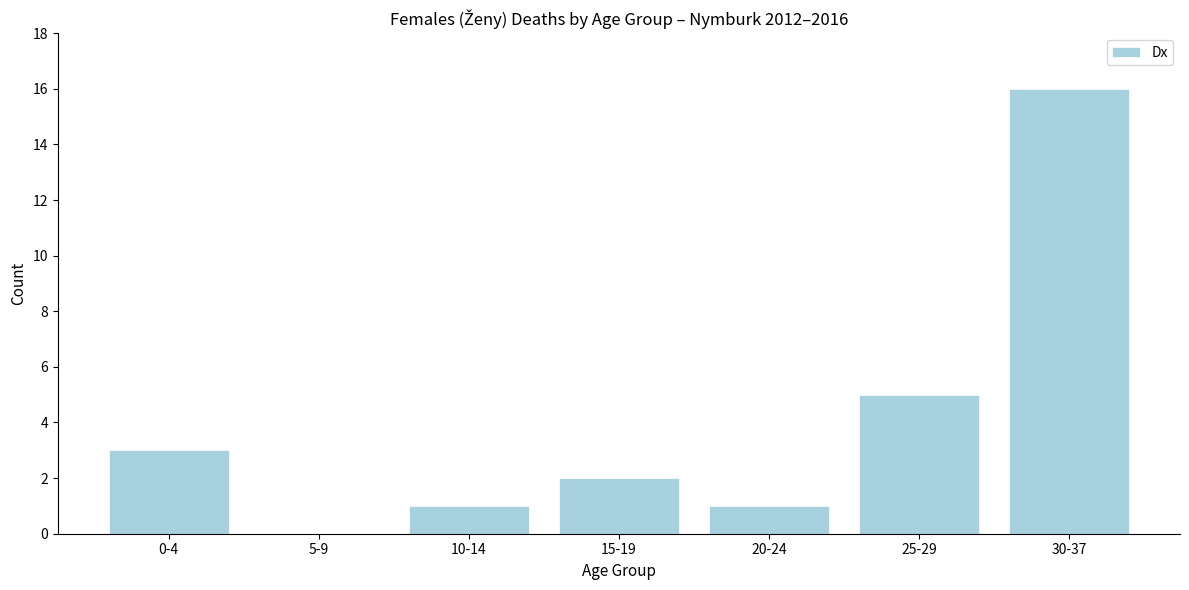

Reading right to left, extract all data points from this chart.

30-37=16	25-29=5	20-24=1	15-19=2	10-14=1	5-9=0	0-4=3